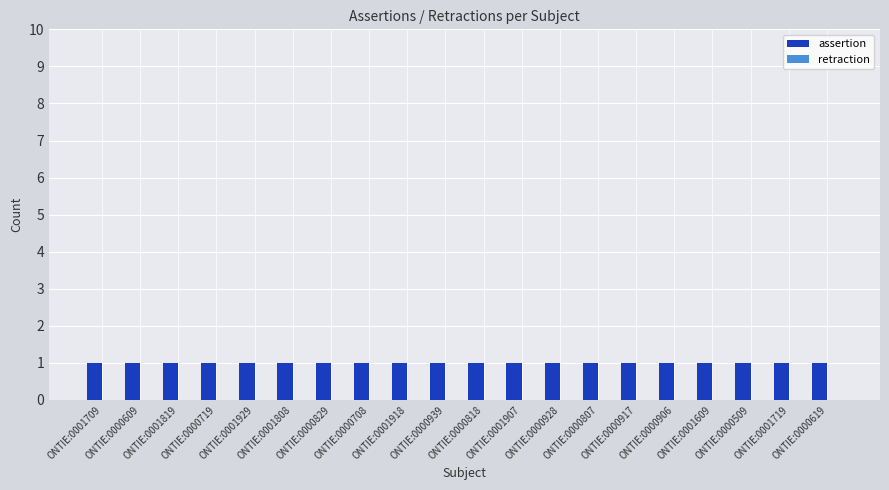

Reading left to right, extract all data points from this chart.

assertion: ONTIE:0001709=1	ONTIE:0000609=1	ONTIE:0001819=1	ONTIE:0000719=1	ONTIE:0001929=1	ONTIE:0001808=1	ONTIE:0000829=1	ONTIE:0000708=1	ONTIE:0001918=1	ONTIE:0000939=1	ONTIE:0000818=1	ONTIE:0001907=1	ONTIE:0000928=1	ONTIE:0000807=1	ONTIE:0000917=1	ONTIE:0000906=1	ONTIE:0001609=1	ONTIE:0000509=1	ONTIE:0001719=1	ONTIE:0000619=1
retraction: ONTIE:0001709=0	ONTIE:0000609=0	ONTIE:0001819=0	ONTIE:0000719=0	ONTIE:0001929=0	ONTIE:0001808=0	ONTIE:0000829=0	ONTIE:0000708=0	ONTIE:0001918=0	ONTIE:0000939=0	ONTIE:0000818=0	ONTIE:0001907=0	ONTIE:0000928=0	ONTIE:0000807=0	ONTIE:0000917=0	ONTIE:0000906=0	ONTIE:0001609=0	ONTIE:0000509=0	ONTIE:0001719=0	ONTIE:0000619=0